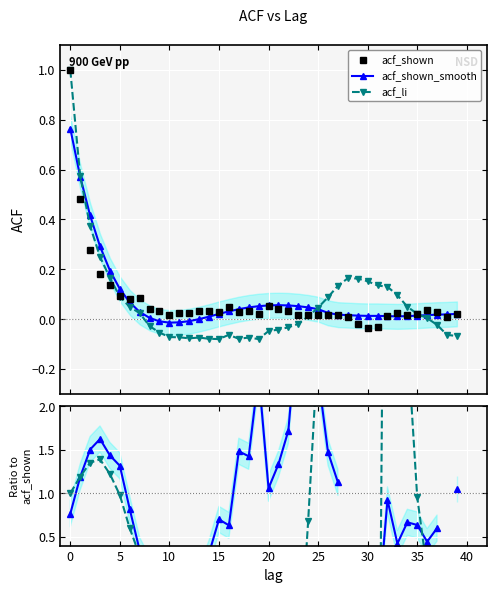

What are all the series names shown in the legend?

acf_shown, acf_shown_smooth, acf_li